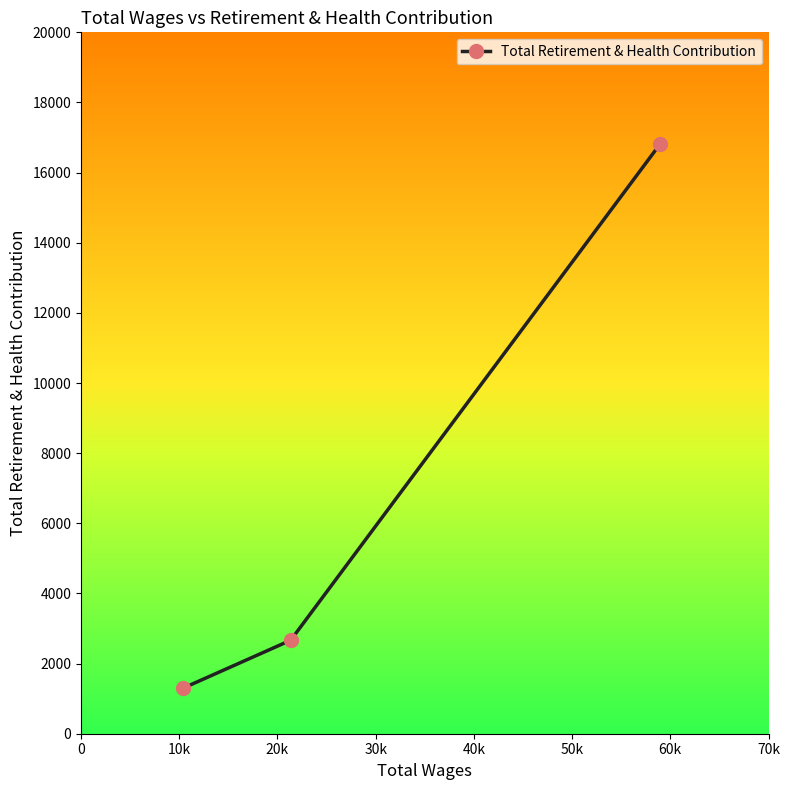

What is the smallest value displayed?

1292